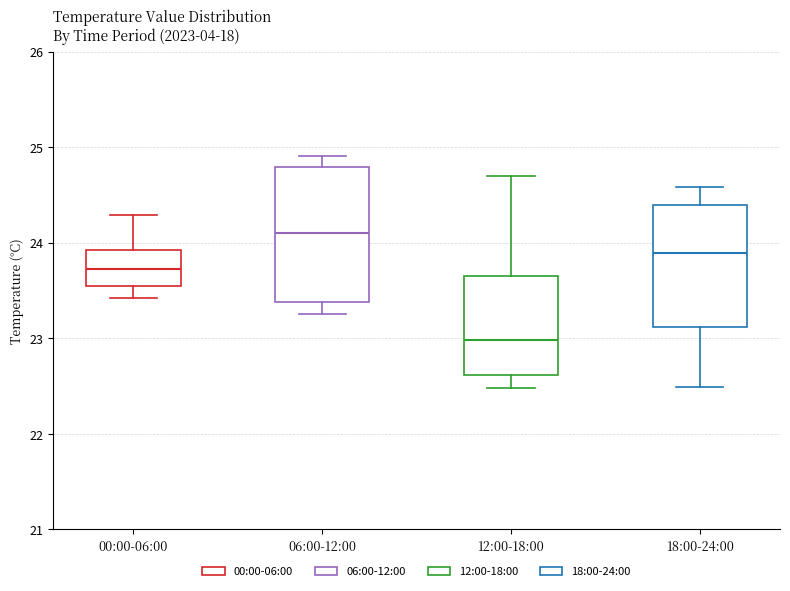

Reading left to right, transcribe this box plot: for each box, give where its median line is, the range the box spans, and where its two whiskers end, as read against the y-axis. The values are not printed on the chart, so give them approximately, as read against the axis.

00:00-06:00: median 23.7, box 23.5 to 23.9, whiskers 23.4 to 24.3
06:00-12:00: median 24.1, box 23.4 to 24.8, whiskers 23.3 to 24.9
12:00-18:00: median 23.0, box 22.6 to 23.7, whiskers 22.5 to 24.7
18:00-24:00: median 23.9, box 23.1 to 24.4, whiskers 22.5 to 24.6